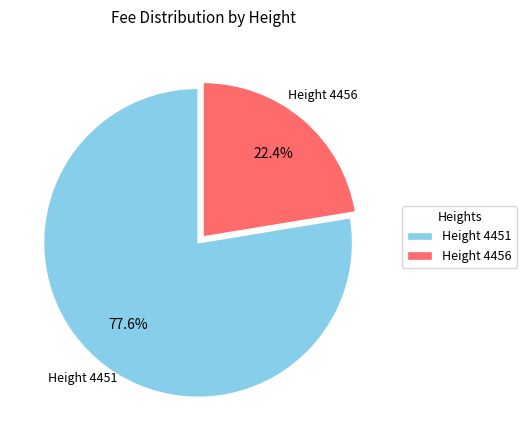

Which category has the smallest portion of the pie?

Height 4456